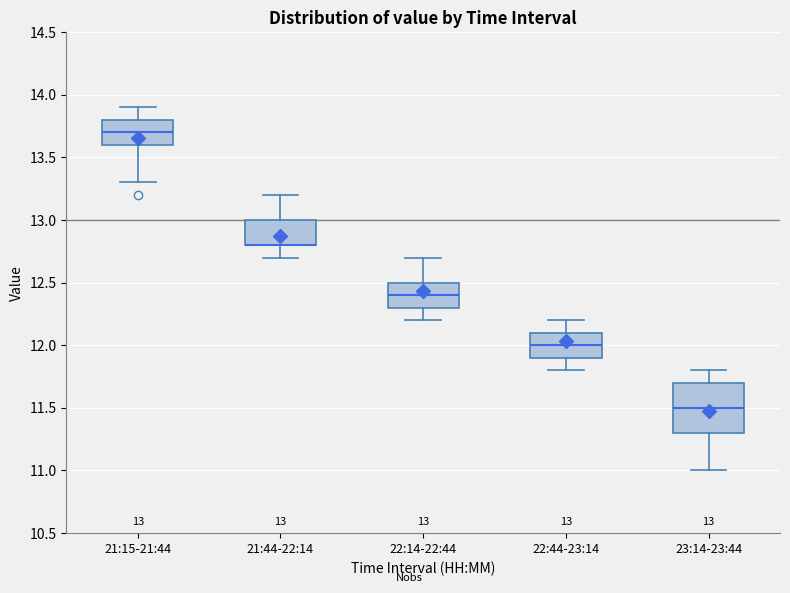

Which box is the tallest, from its lower edge to its upper edge?

23:14-23:44